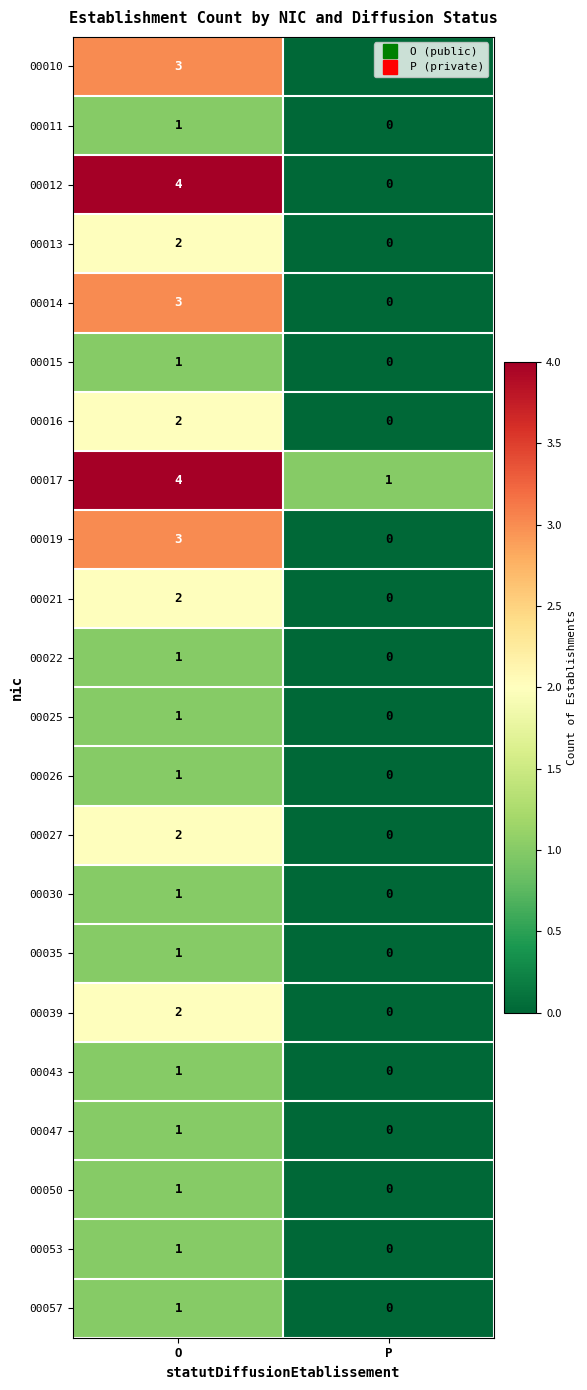

Is the value of 00021 at O greater than the value of 00027 at P?

Yes